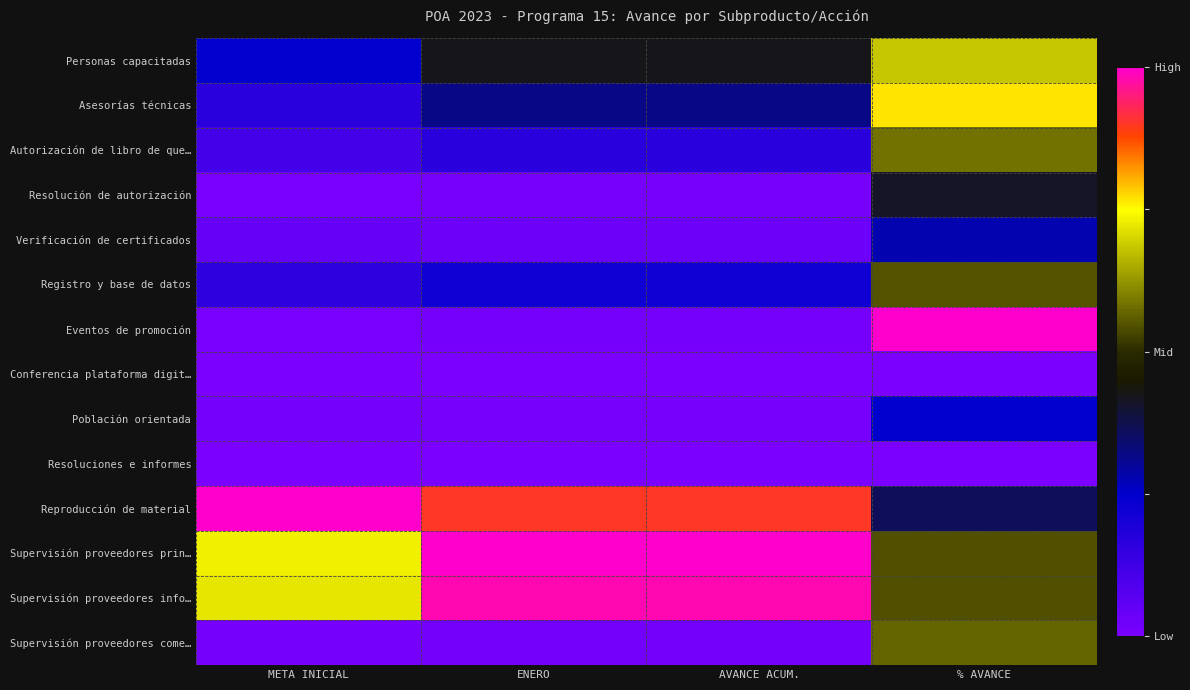

At how many categories does at least one series exceed 0?

4